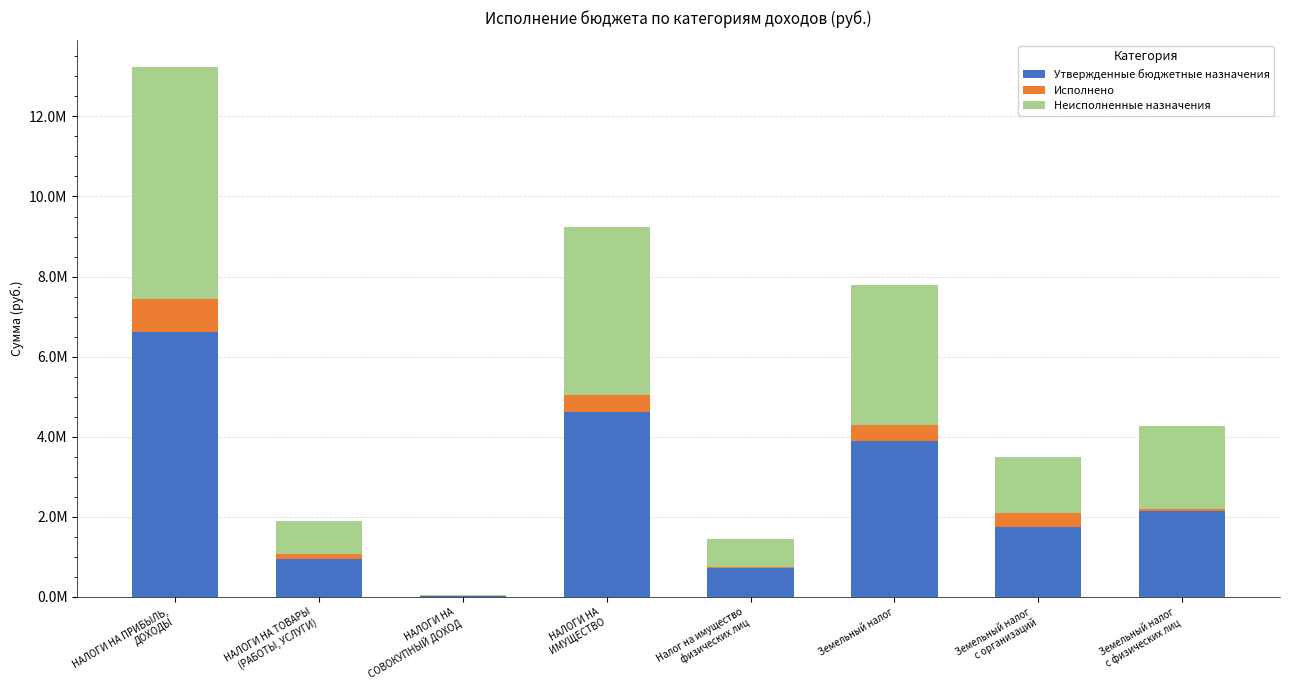

True or false: Неисполненные назначения has a value of 2088169.8 at Земельный налог
с физических лиц.

True